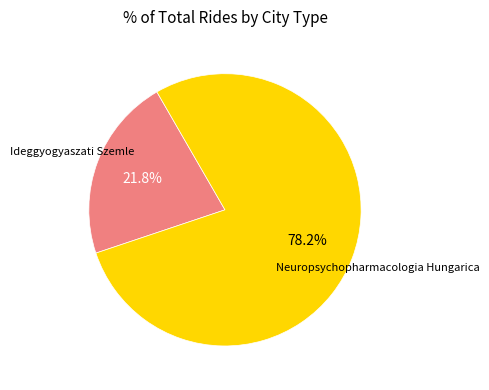

Is there any slice that represents more than half of the pie?

Yes